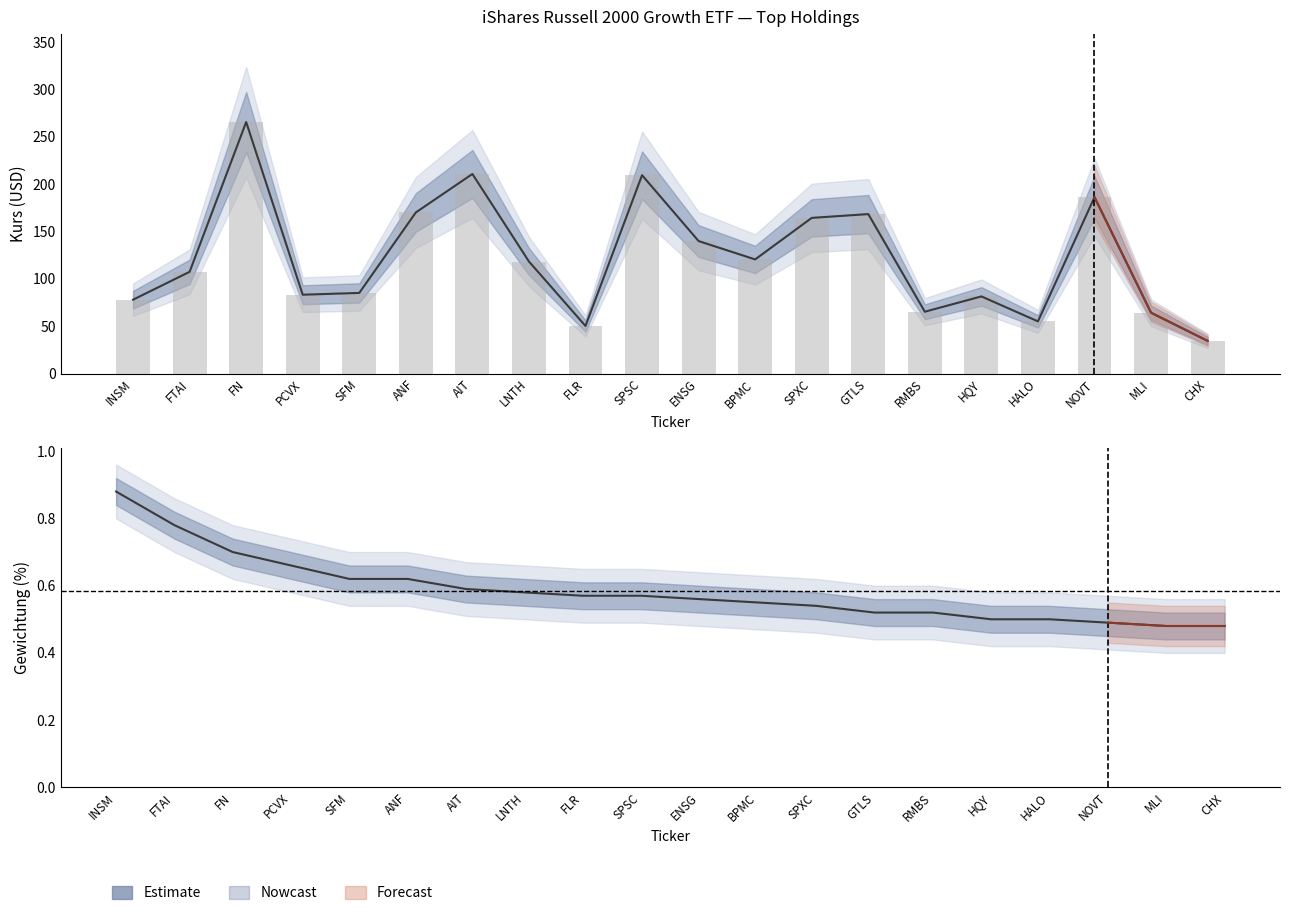

At which category does the chart reach its minimum across all series?

MLI